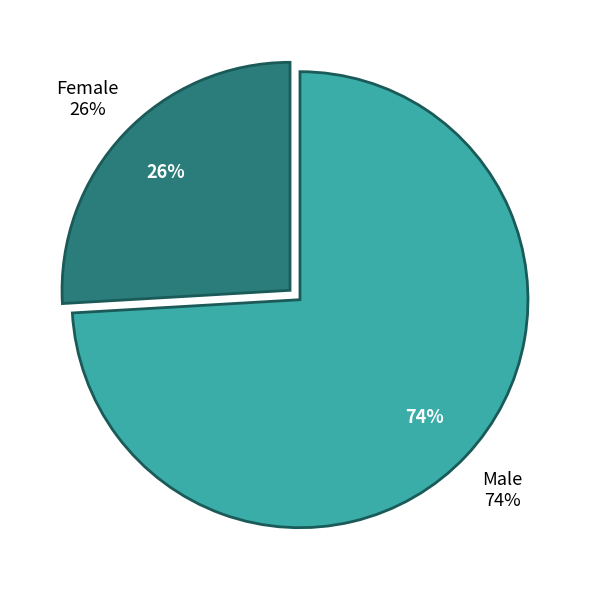

How many slices are in this pie chart?

2